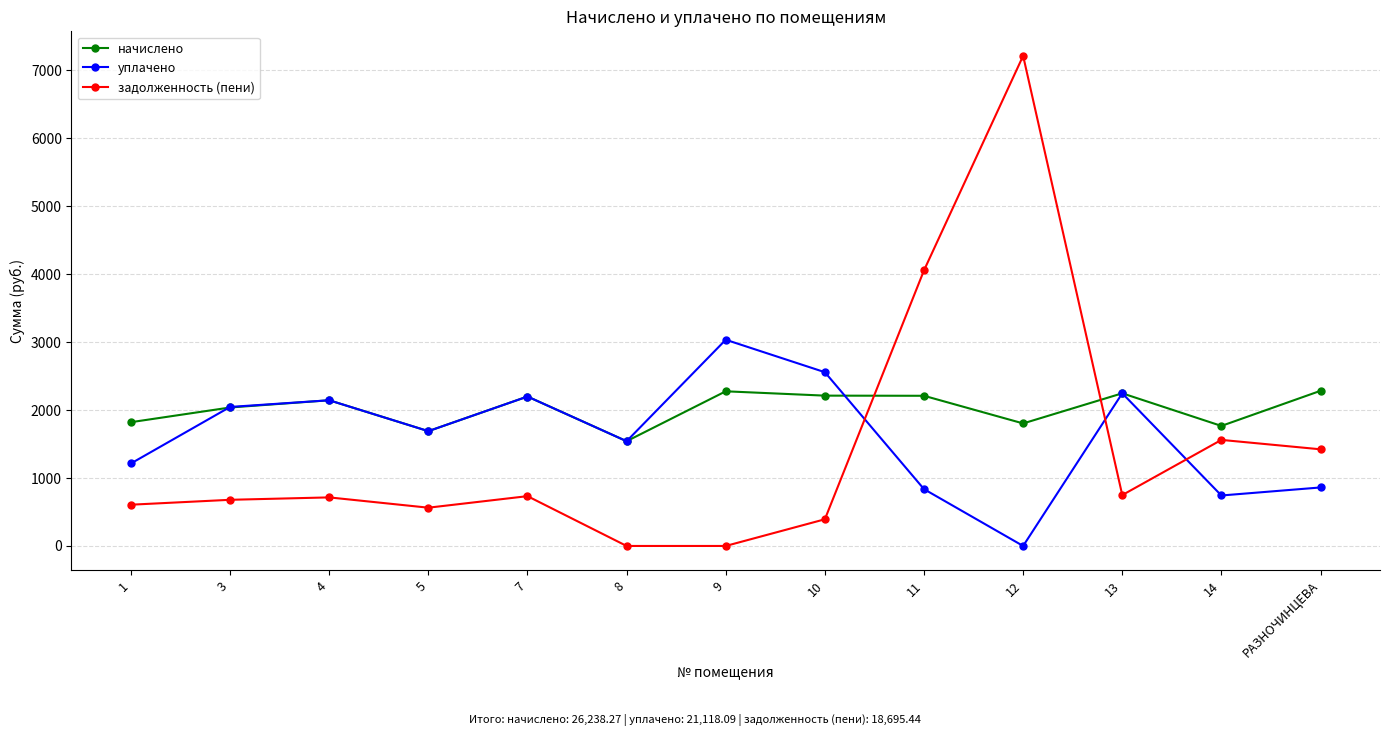

What is the greatest value displayed?

7214.6